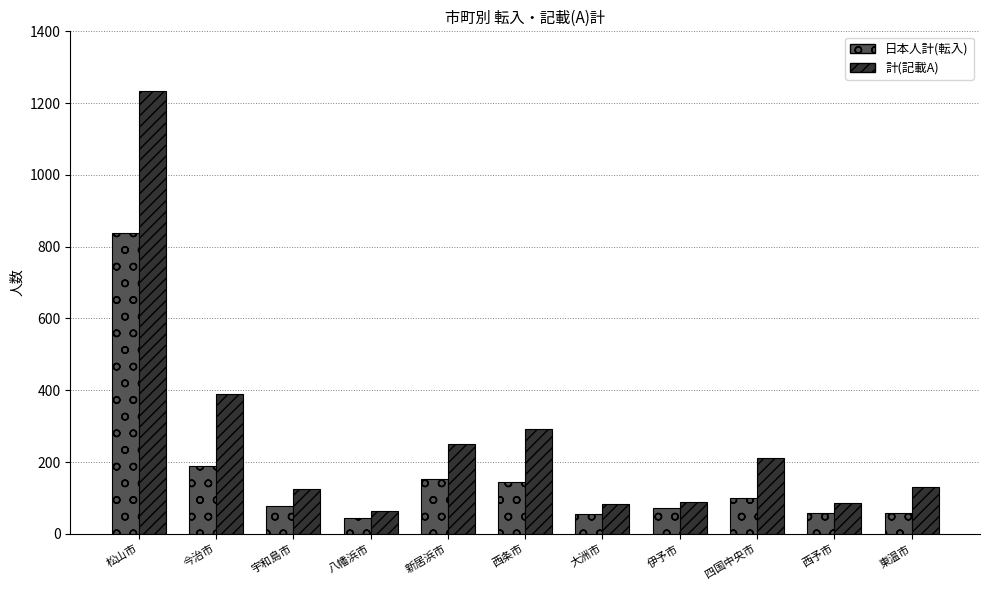

Which category has the highest value in the 日本人計(転入) series?

松山市